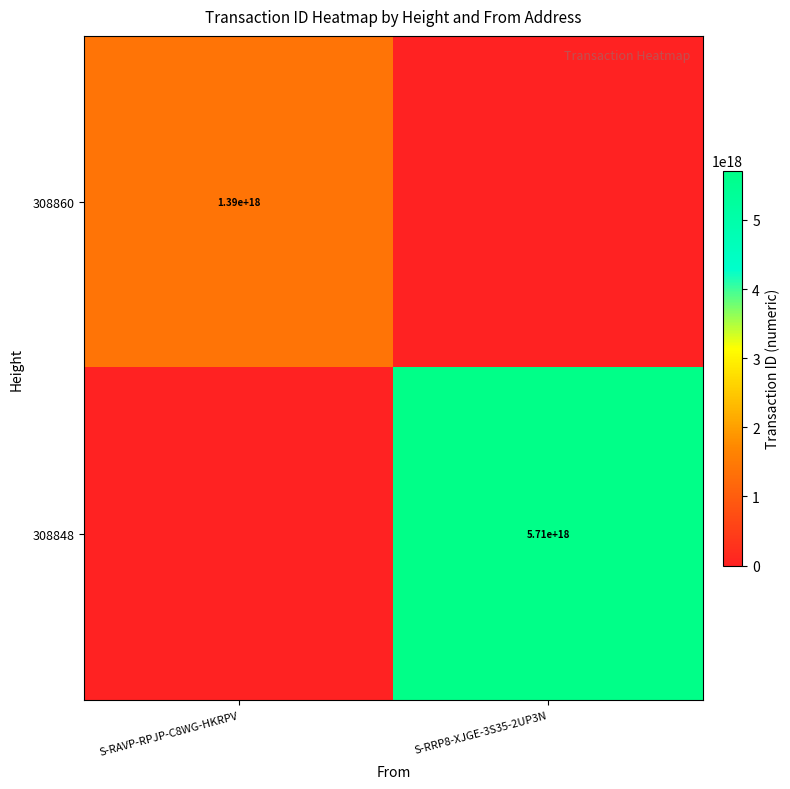

The 308848 series shows 5710000000000000000 at S-RRP8-XJGE-3S35-2UP3N. True or false?

True